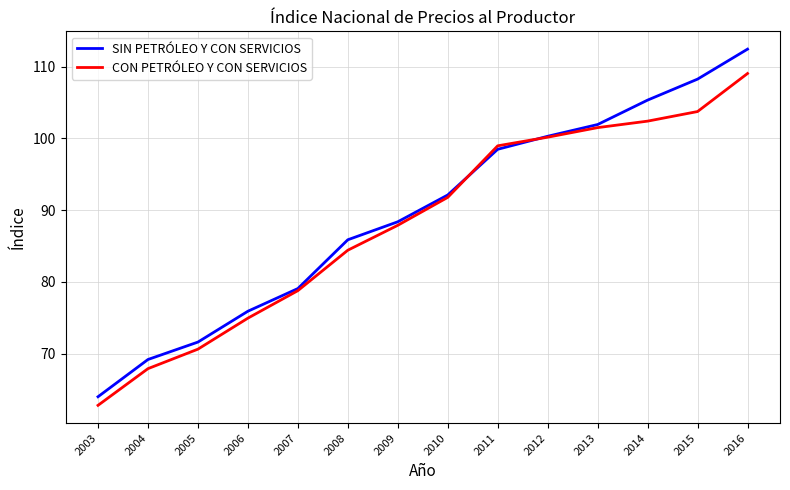

Which series changed the most between 2006 and 2009?

CON PETRÓLEO Y CON SERVICIOS